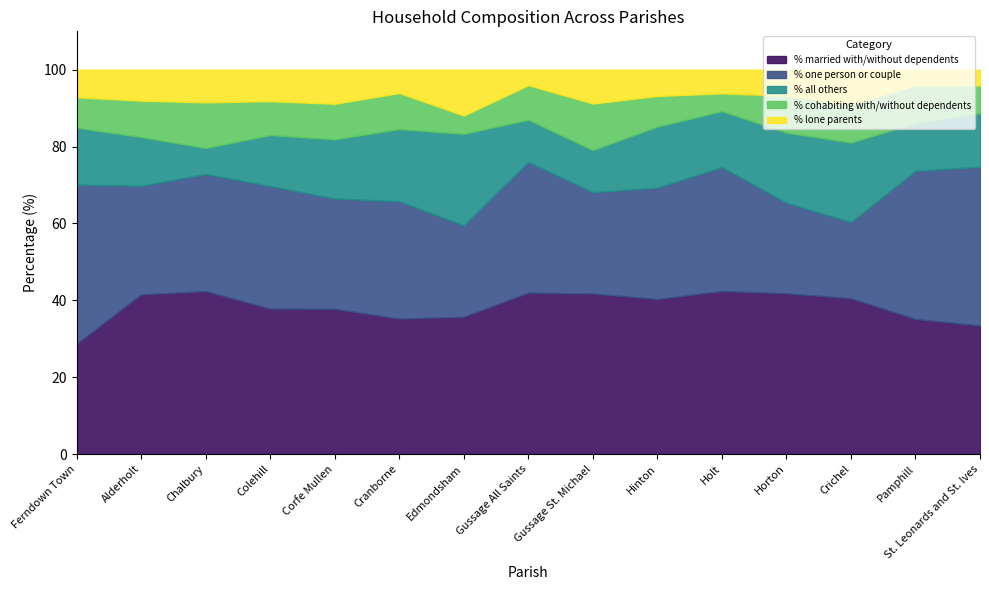

What is the label of the 15th point from the right?

Ferndown Town